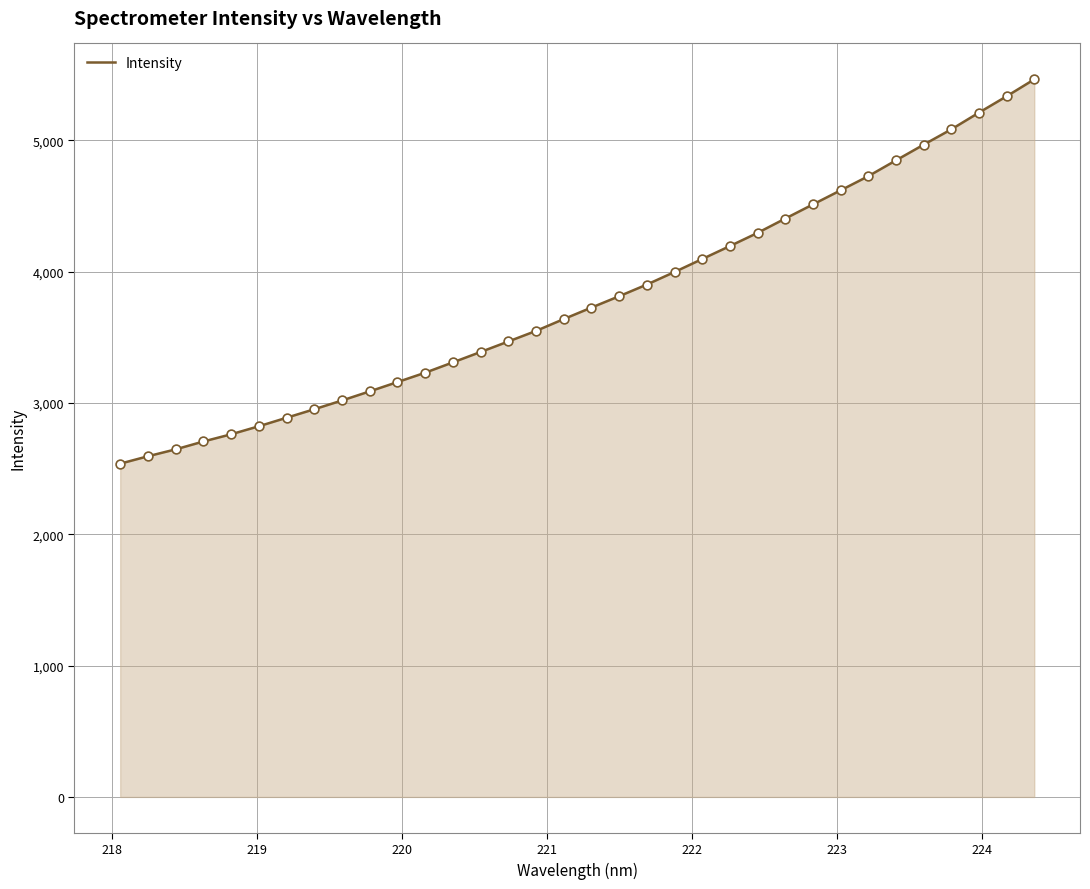

What is the difference between the maximum and minimum values?

2926.3